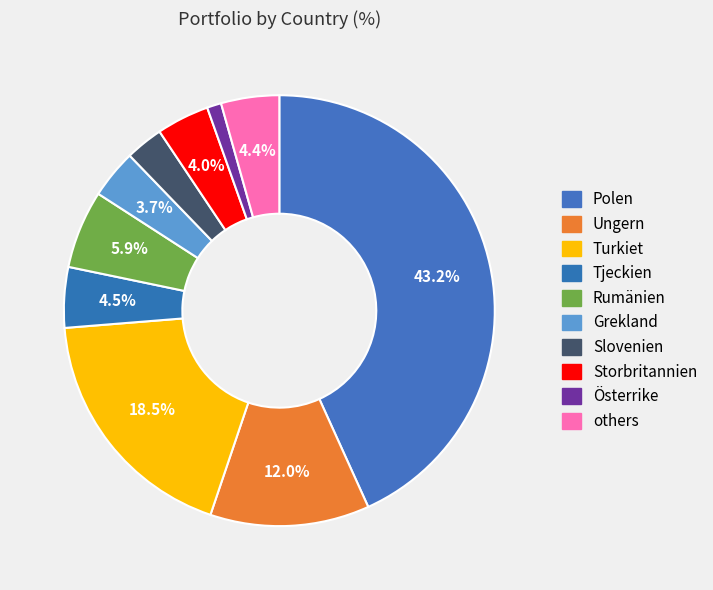

Count the number of slices in the pie.

10